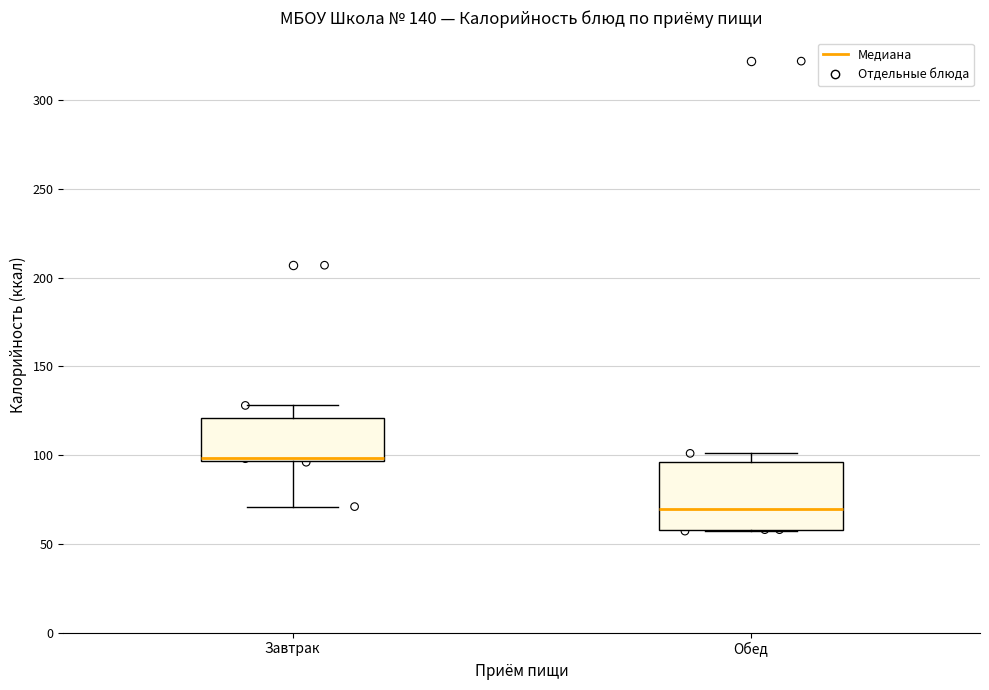

Where does the median line of the box for Завтрак sit on the y-axis? The values are not printed on the chart, so give them approximately, as read against the axis.

100